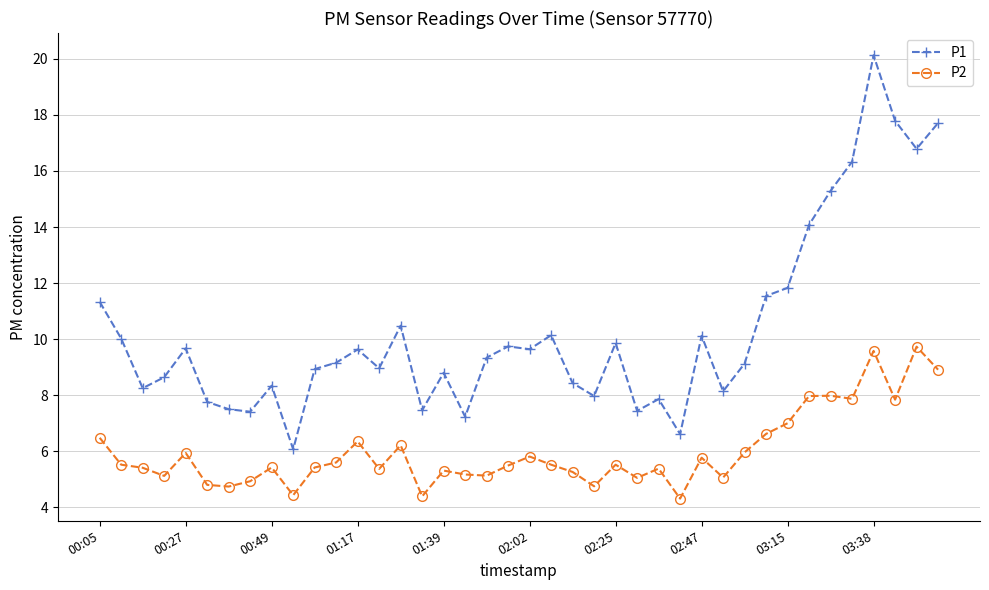

True or false: P1 and P2 cross at least once.

False